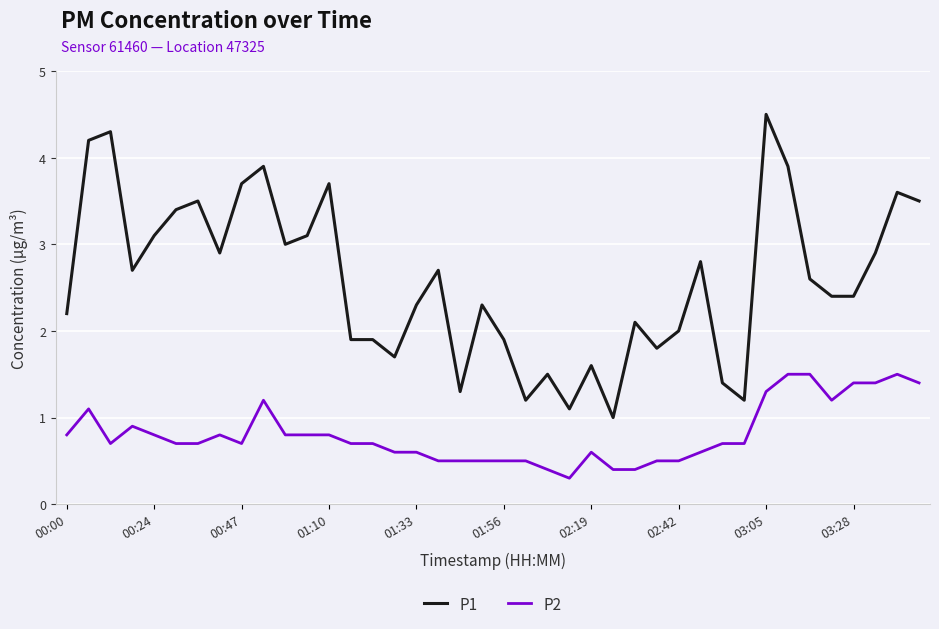

Which series has the largest total across all categories?

P1